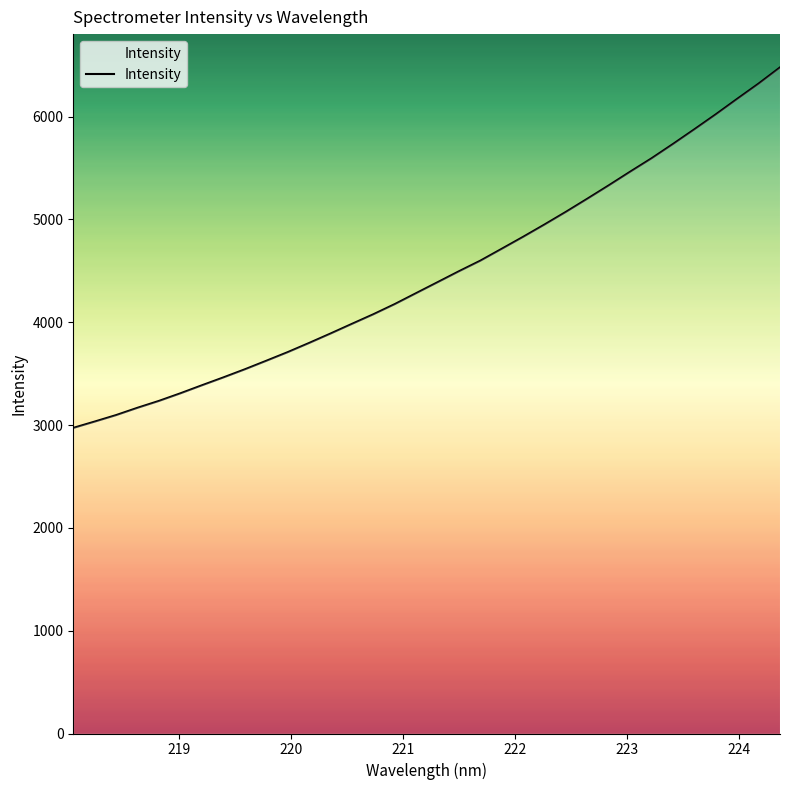

What is the smallest value displayed?

2972.3